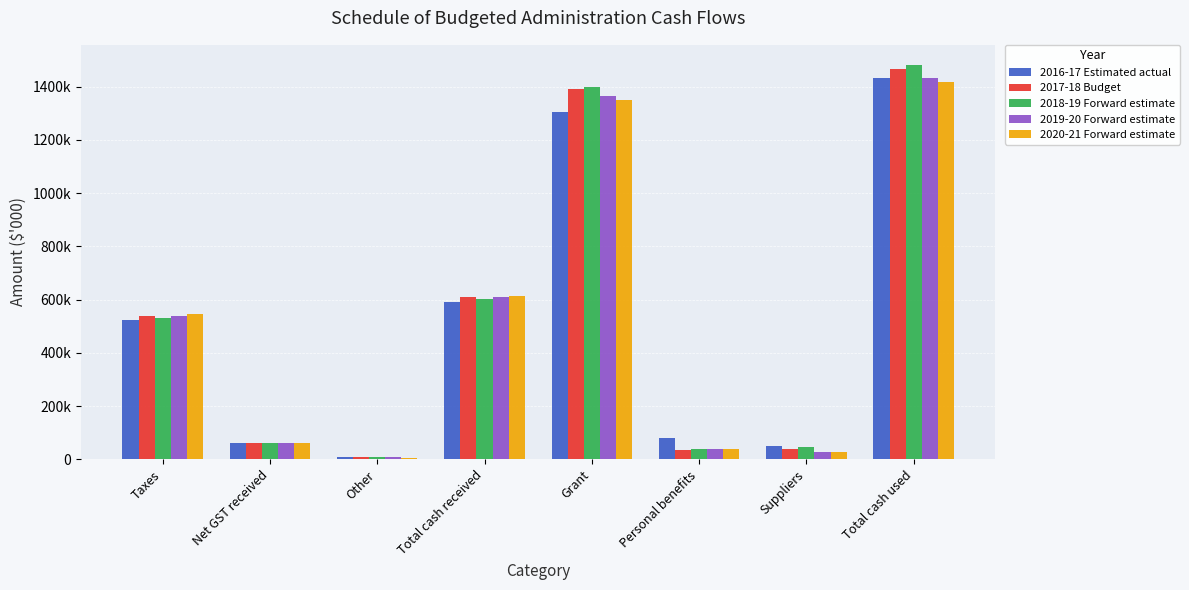

What is the label of the 3rd bar from the left?

Other